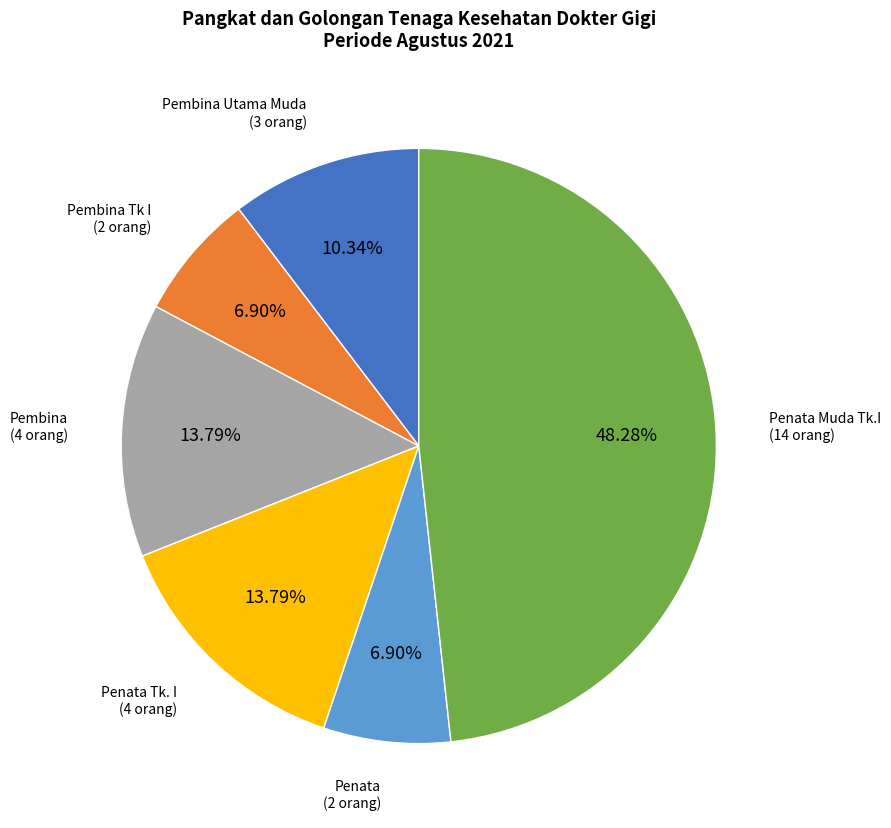

Does any single category account for the majority?

No